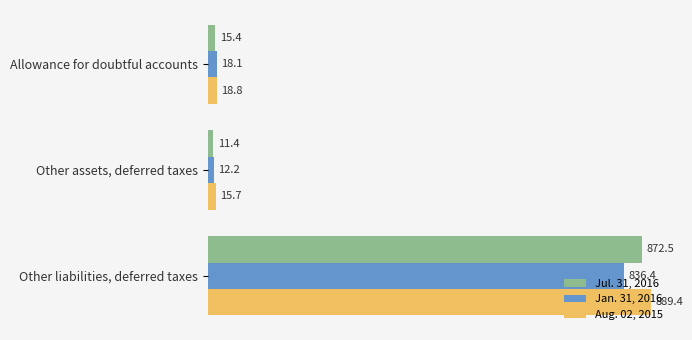

At which category is the sum across all series the highest?

Other liabilities, deferred taxes